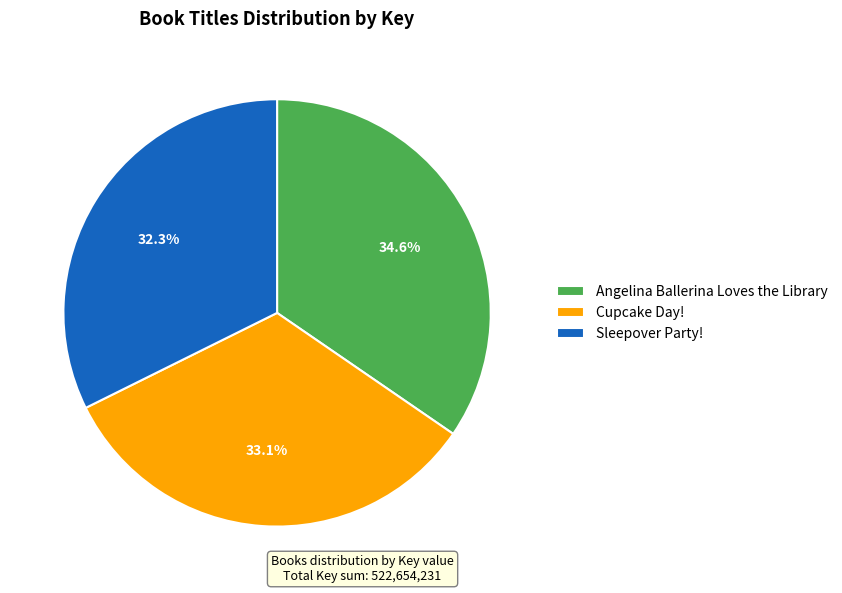

What is the largest slice in the pie chart?

Angelina Ballerina Loves the Library